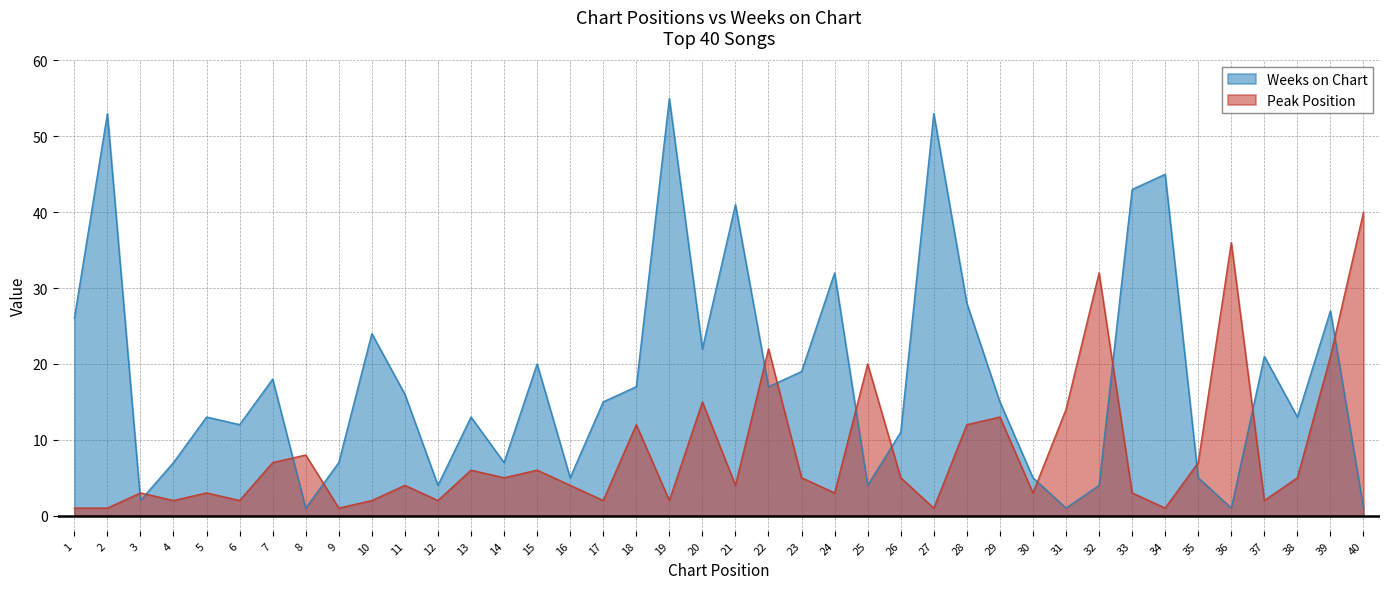

How many times do Peak Position and Weeks on Chart cross each other?

13